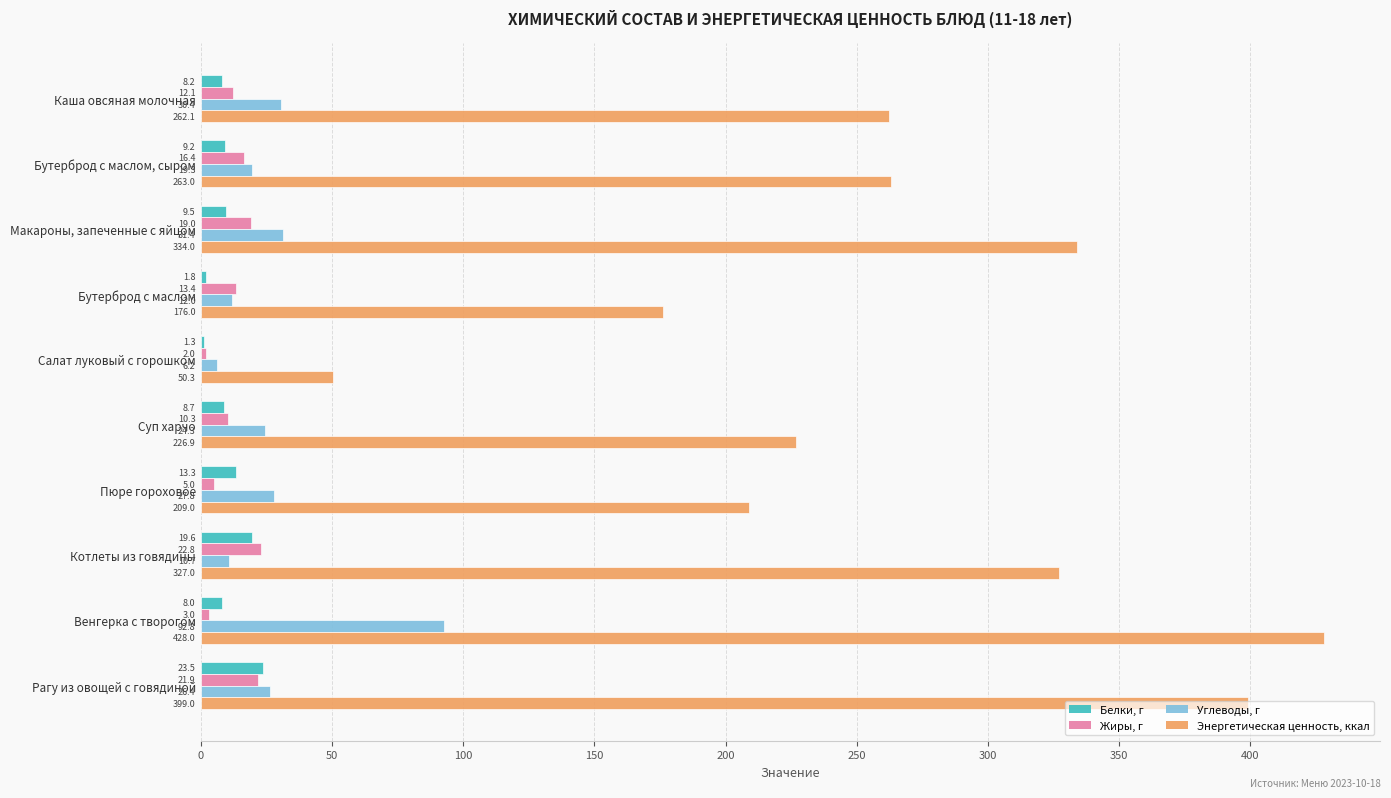

Which series has the largest total across all categories?

Энергетическая ценность, ккал